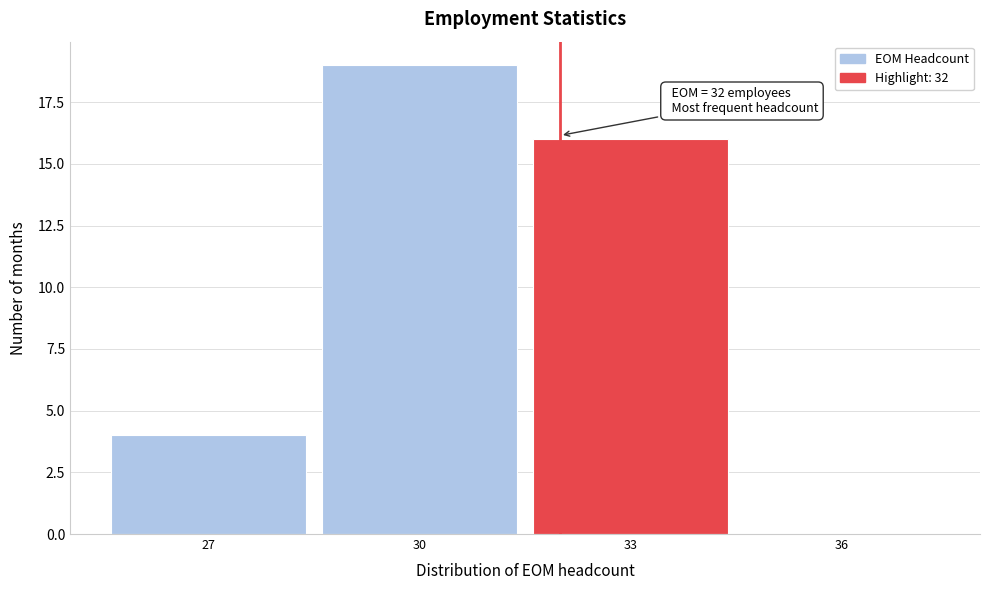

Which range on the x-axis has the tallest bar?

28.5 to 31.5